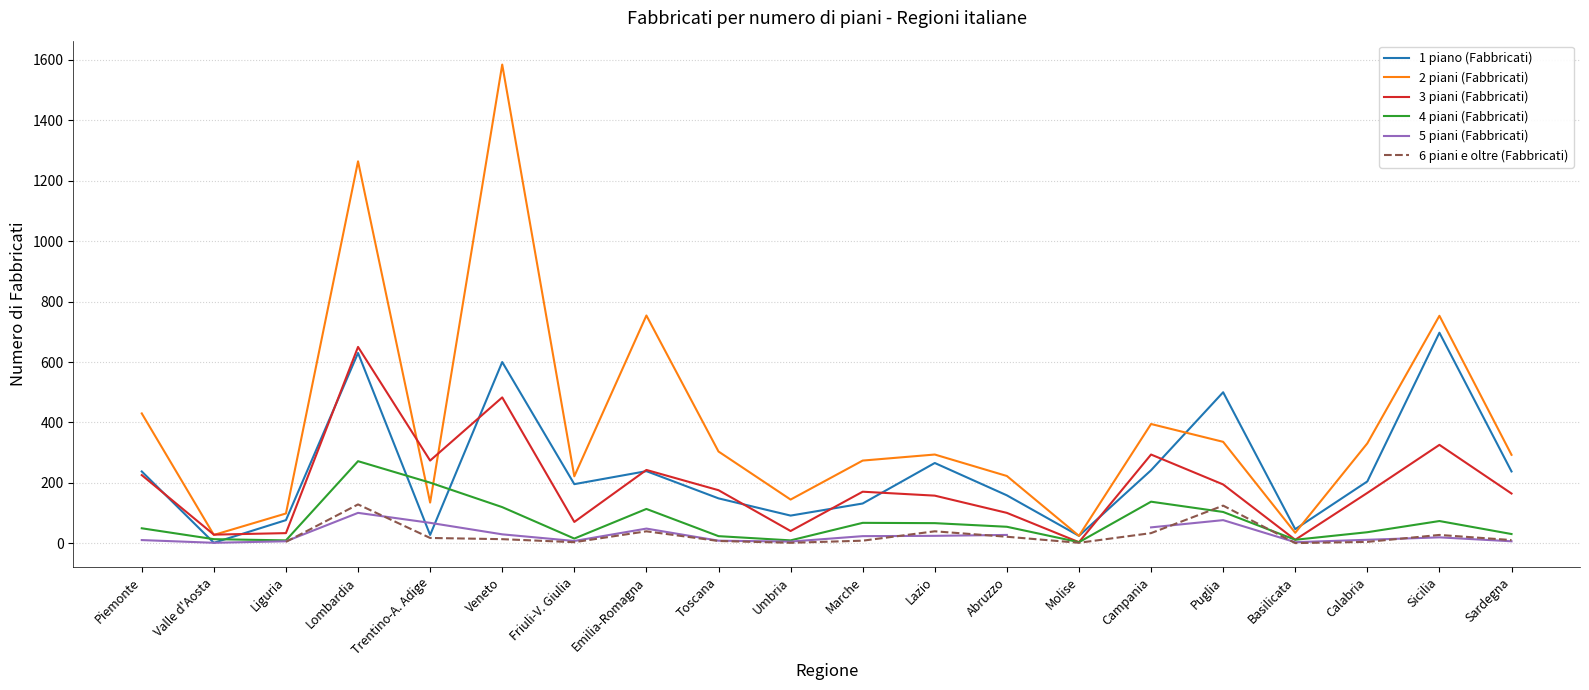

List the series in order of their peak value, highest first.

2 piani (Fabbricati), 1 piano (Fabbricati), 3 piani (Fabbricati), 4 piani (Fabbricati), 6 piani e oltre (Fabbricati), 5 piani (Fabbricati)